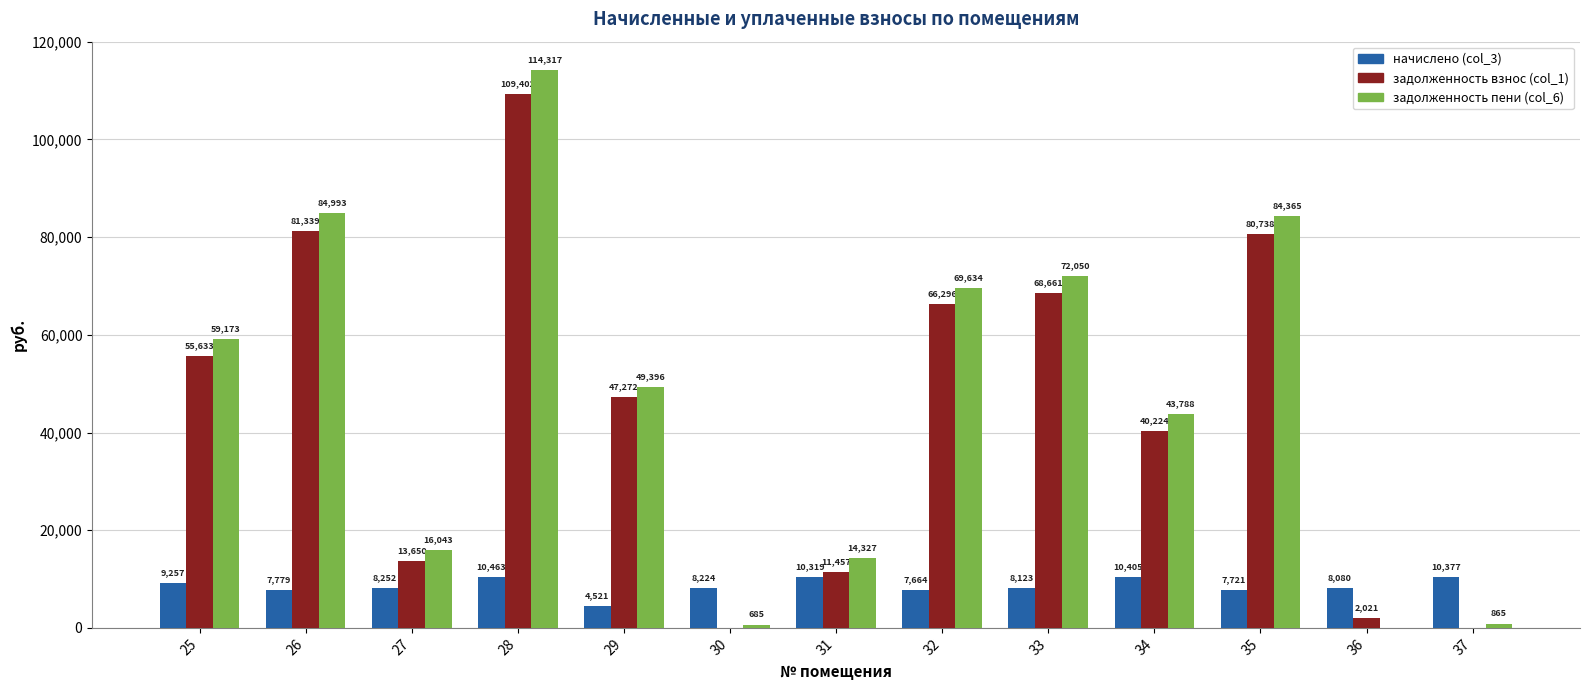

The задолженность пени (col_6) series shows 72049.6 at 33. True or false?

True